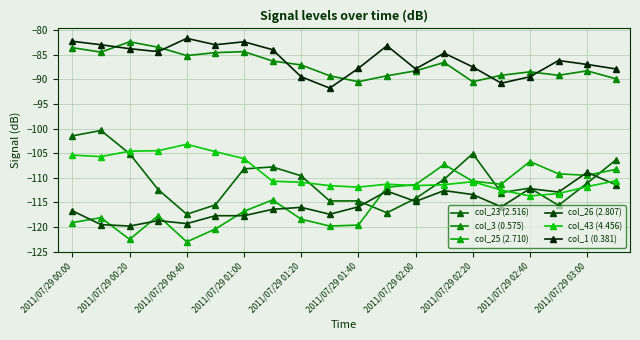

Which series has the largest range (max minus min)?

col_23 (2.516)